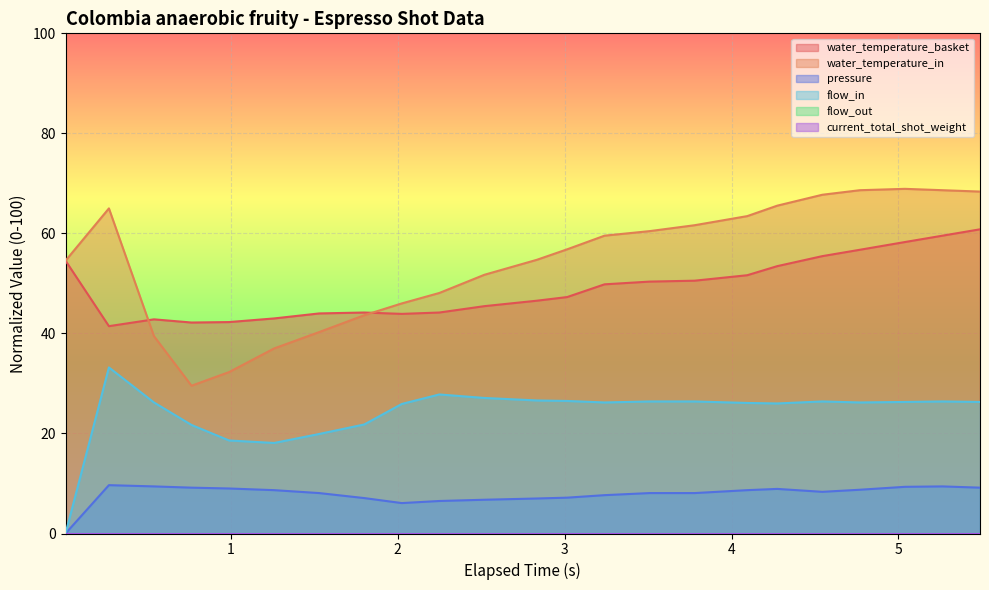

What is the average value of the water_temperature_in series?

54.4